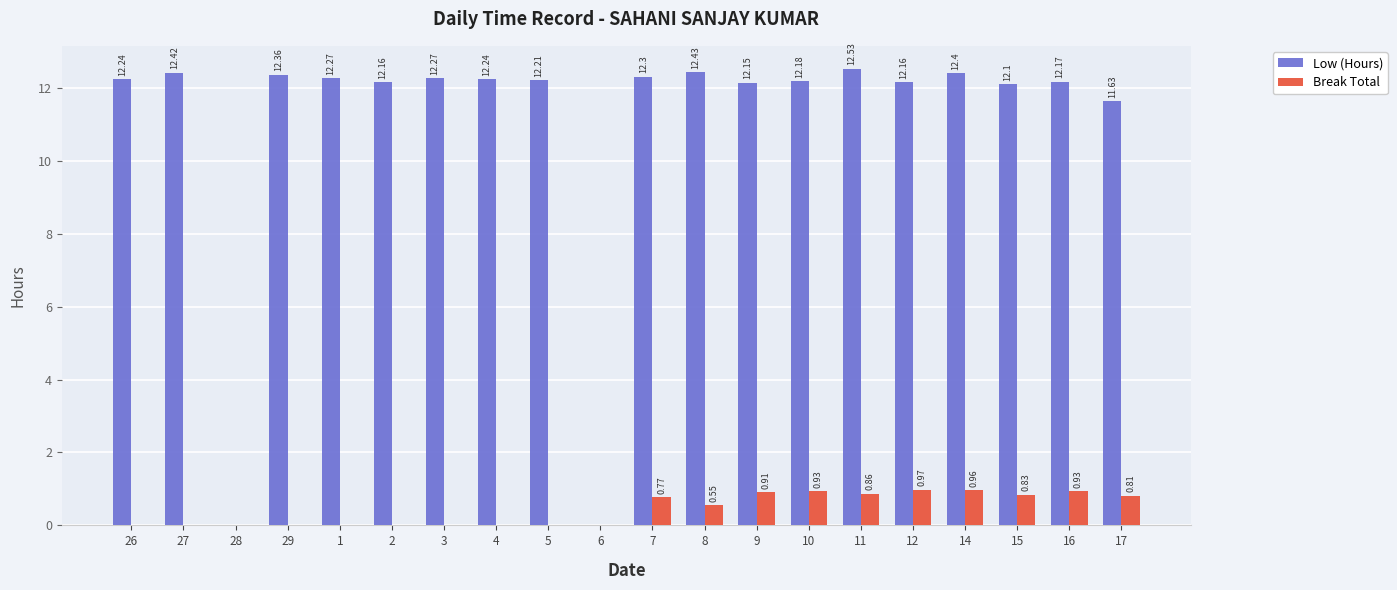

What is the average value of the Low (Hours) series?

11.0